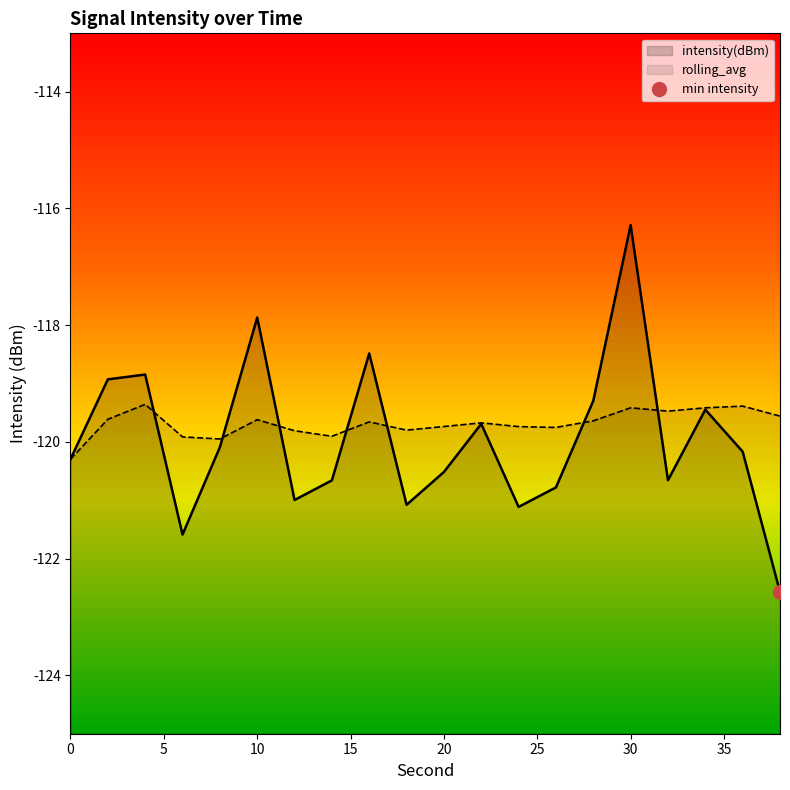

Rank the series at 30 from lowest to highest value.

rolling_avg, intensity(dBm)